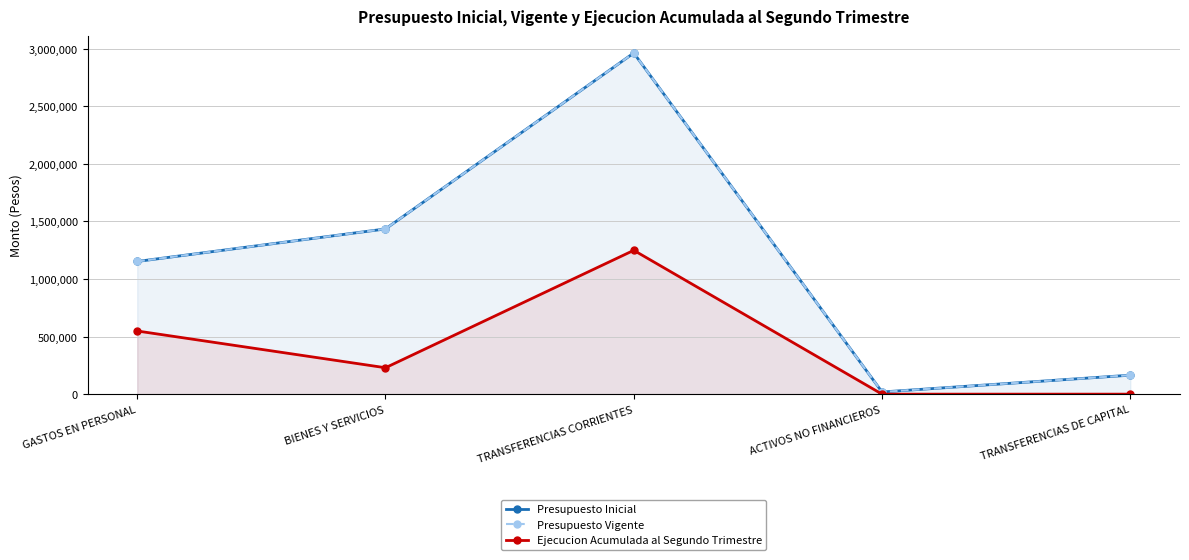

What is the sum of all Ejecucion Acumulada al Segundo Trimestre values?

2026045